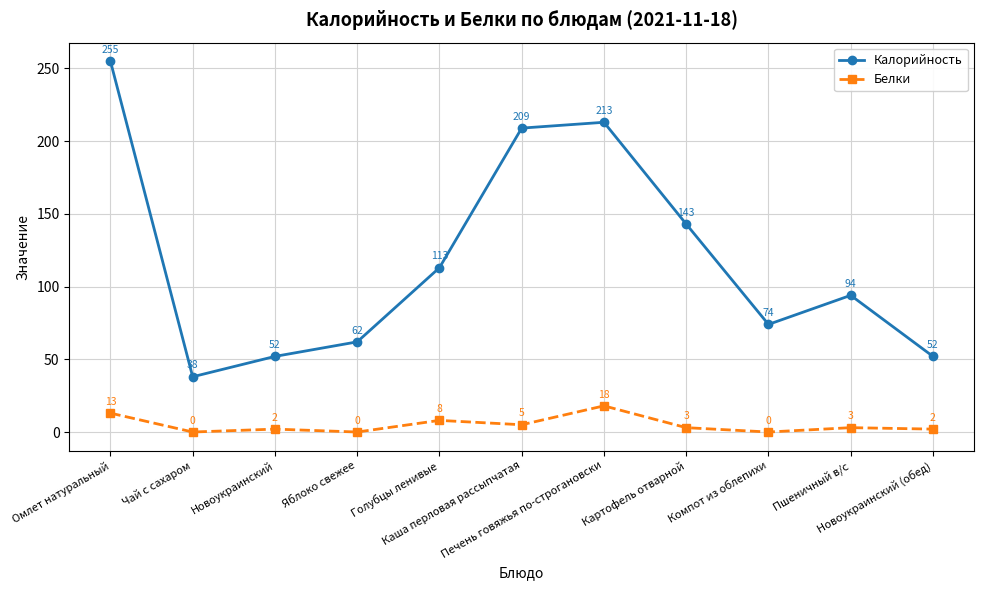

What is the difference between the Калорийность values at Компот из облепихи and Новоукраинский (обед)?

22